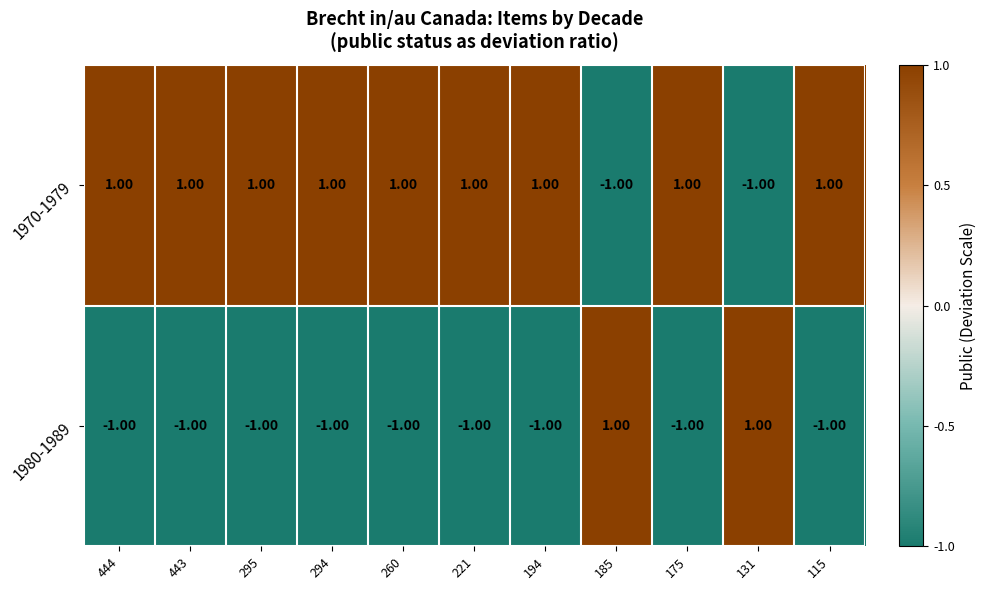

How many series are shown in this chart?

2